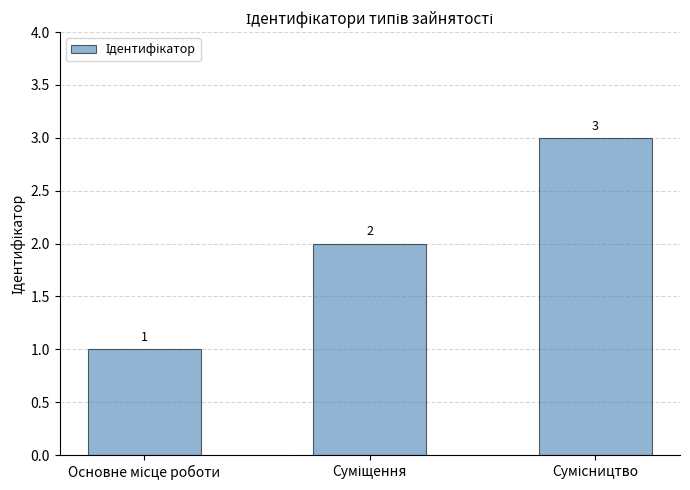

Count the values in the range 1 to 3.

3